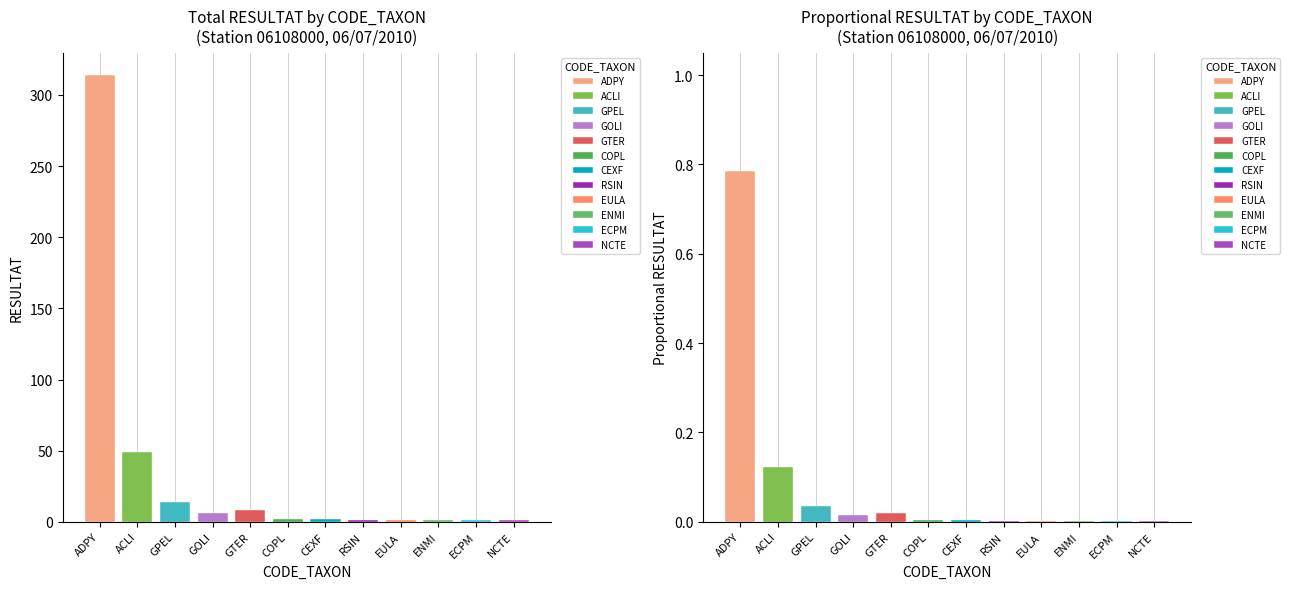

What is the label of the 11th bar from the left?

ECPM